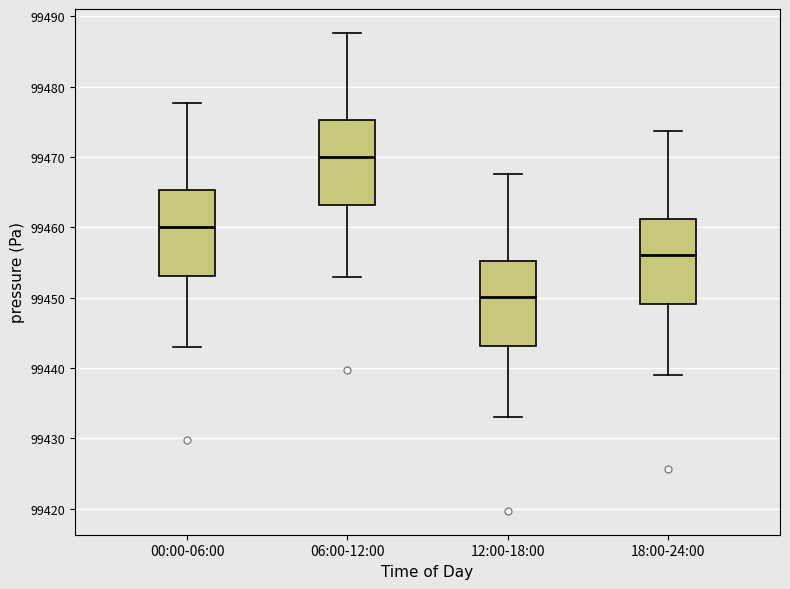

Reading left to right, transcribe this box plot: for each box, give where its median line is, the range the box spans, and where its two whiskers end, as read against the y-axis. The values are not printed on the chart, so give them approximately, as read against the axis.

00:00-06:00: median 99460, box 99453 to 99465, whiskers 99443 to 99478
06:00-12:00: median 99470, box 99463 to 99475, whiskers 99453 to 99488
12:00-18:00: median 99450, box 99443 to 99455, whiskers 99433 to 99468
18:00-24:00: median 99456, box 99449 to 99461, whiskers 99439 to 99474